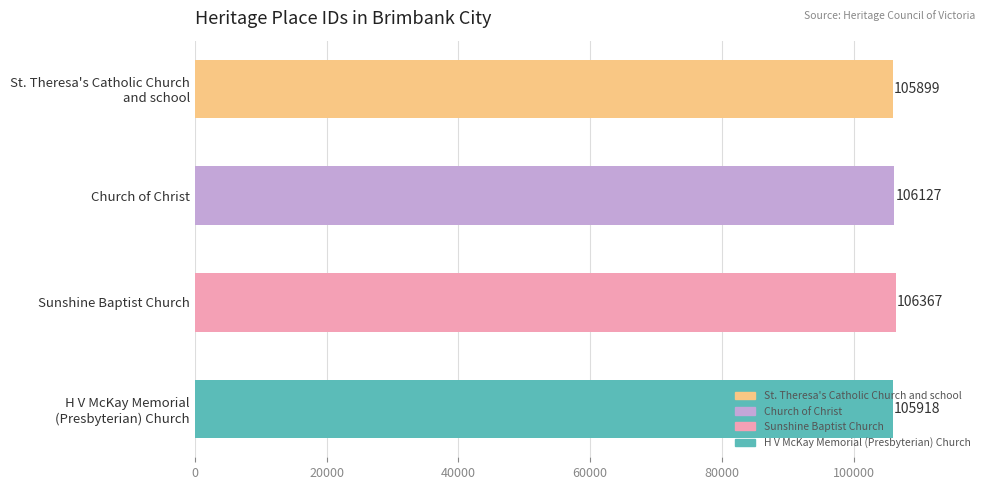

How many values are below 106127?

2